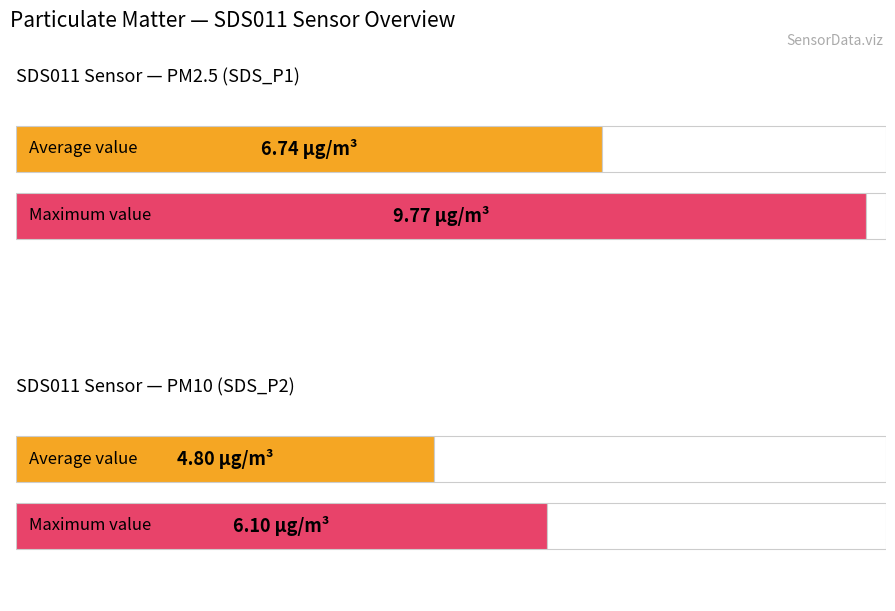

Is it true that SDS_P2 equals 5.8 at 00:47?

False